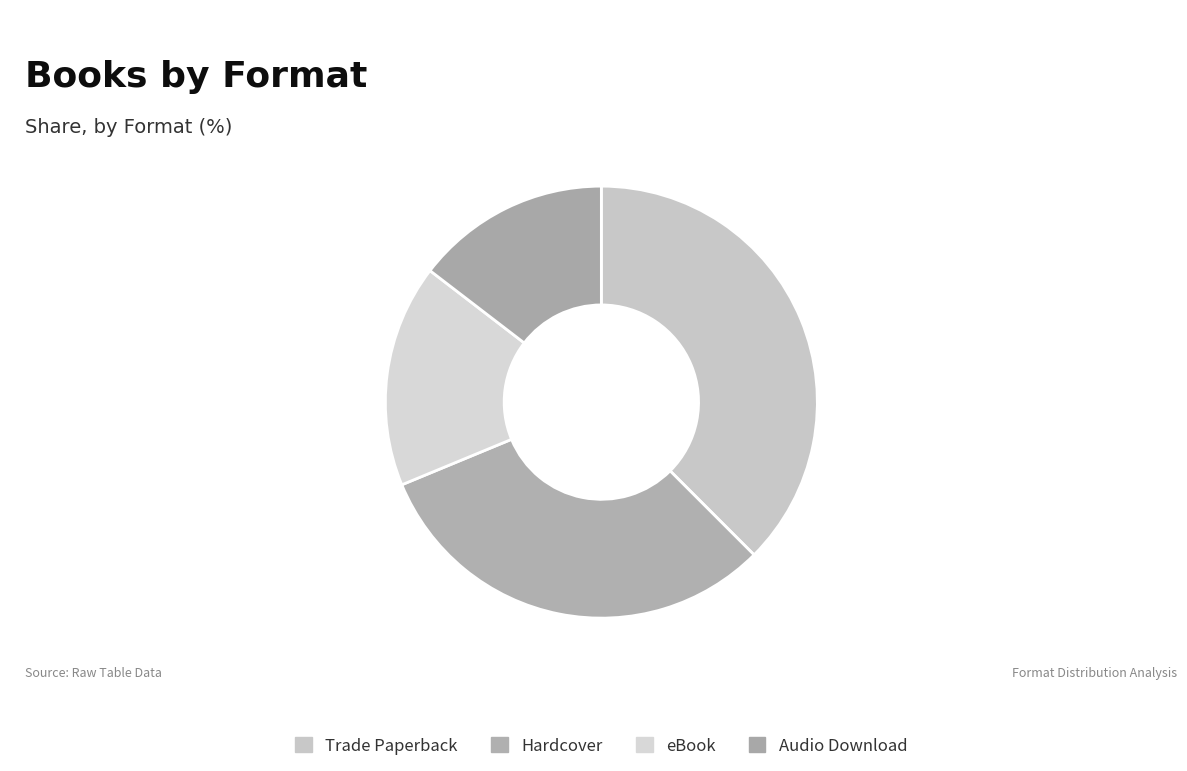

Does Hardcover account for over 50% of the chart?

No